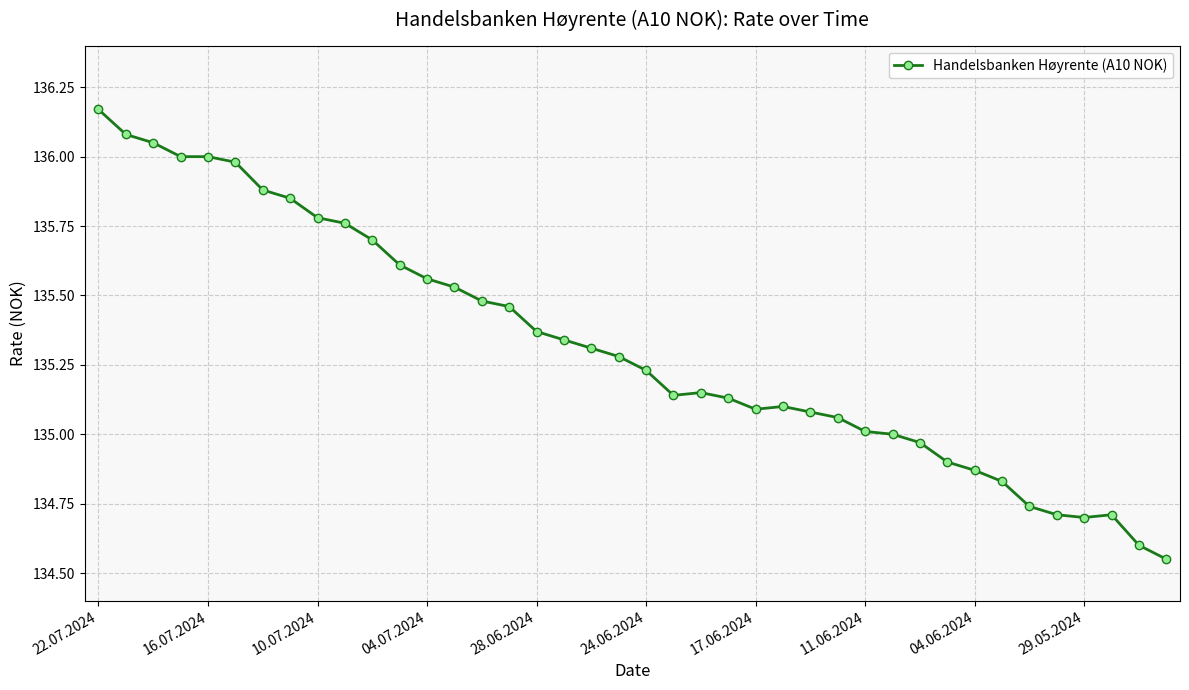

What is the sum of all values?

5412.8